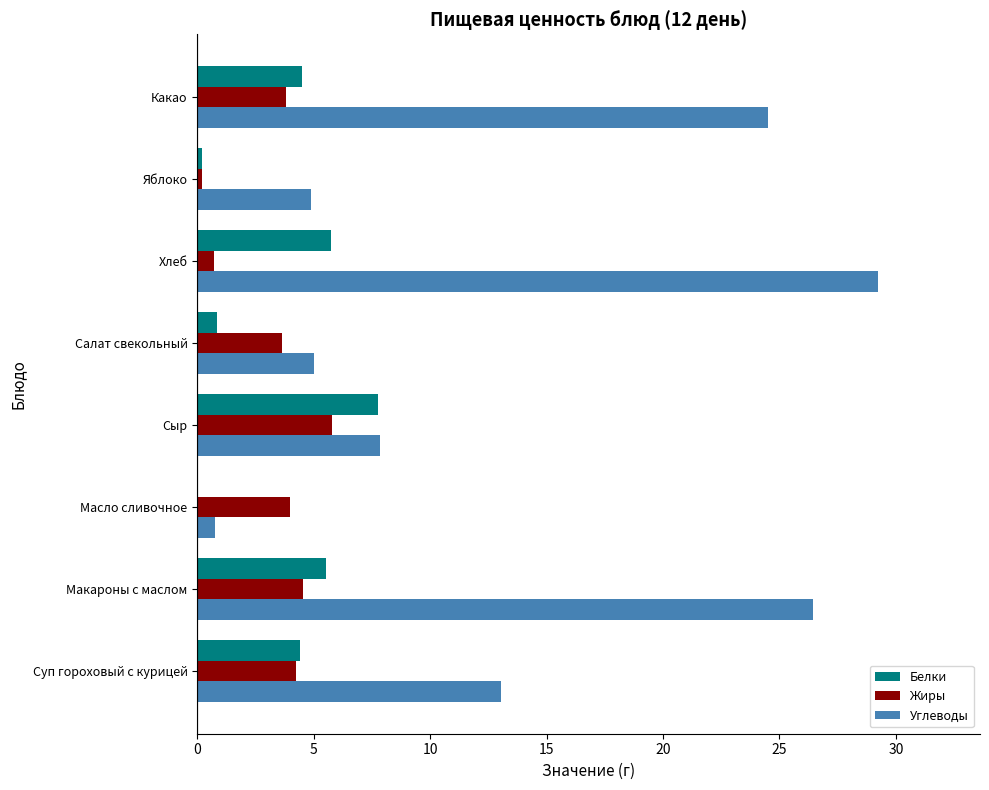

Which series changed the most between Масло сливочное and Какао?

Углеводы